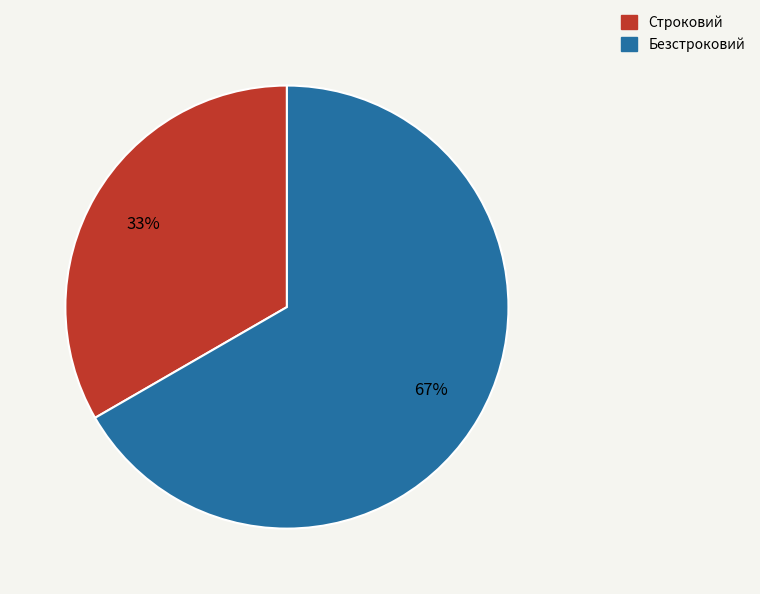

What is the ratio of the value at Безстроковий to the value at Строковий?

2.0